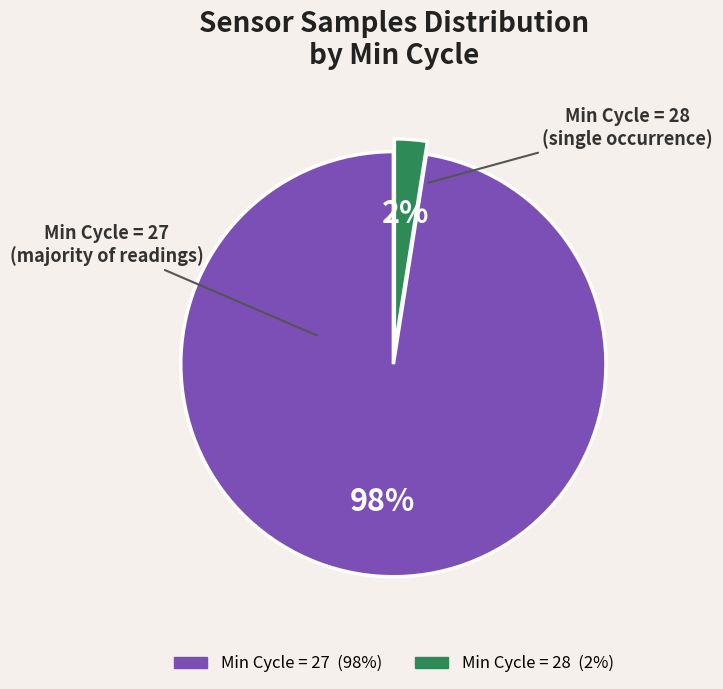

Does any single category account for the majority?

Yes